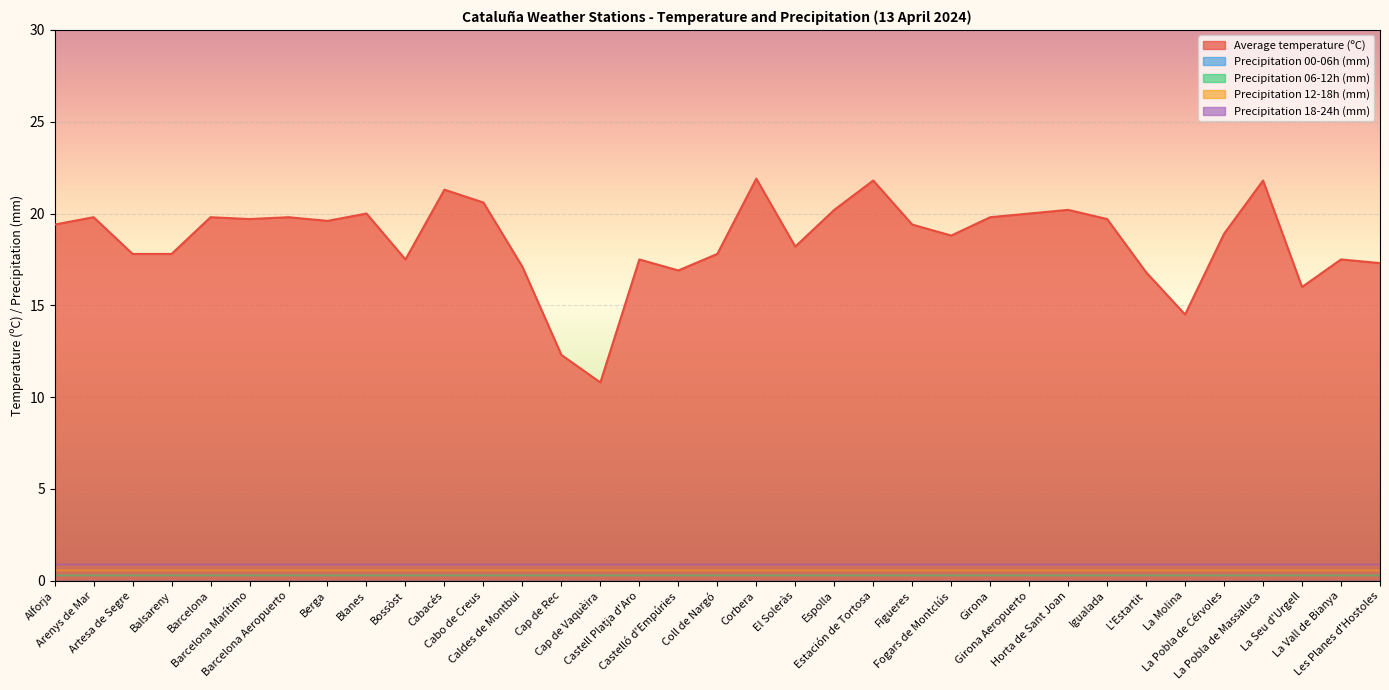

What is the minimum value for Average temperature (ºC)?

10.8